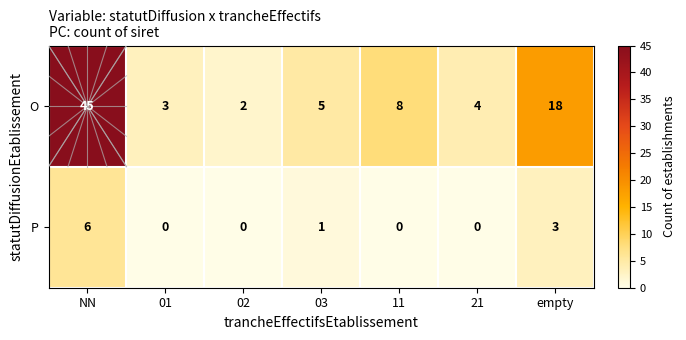

Reading left to right, extract all data points from this chart.

O: 45	3	2	5	8	4	18
P: 6	0	0	1	0	0	3